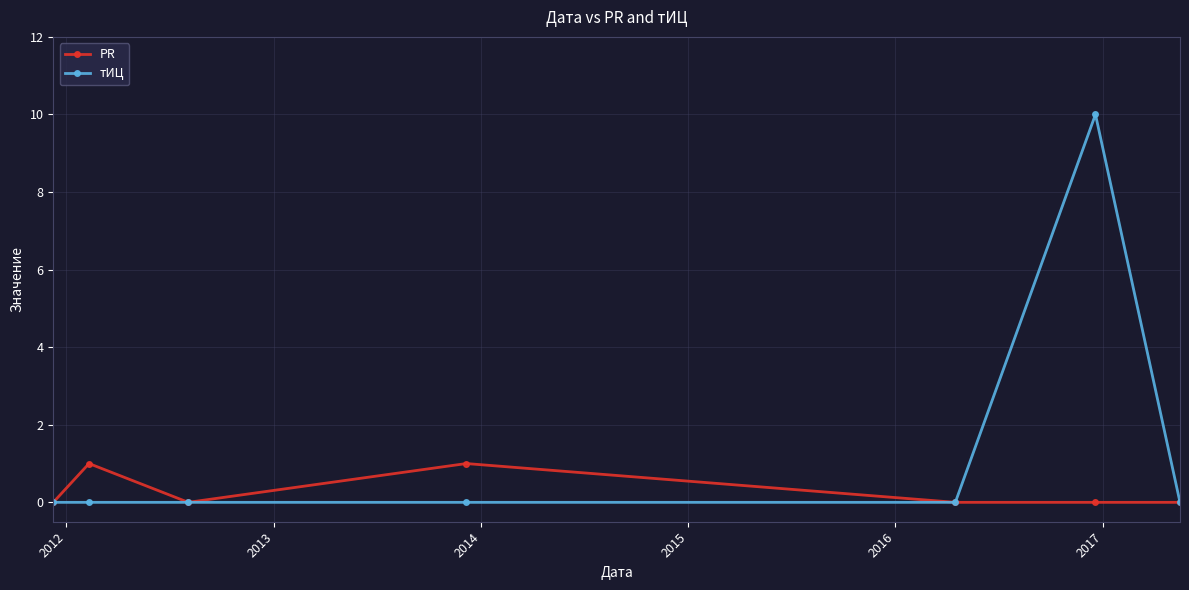

At how many categories does at least one series exceed 8?

1